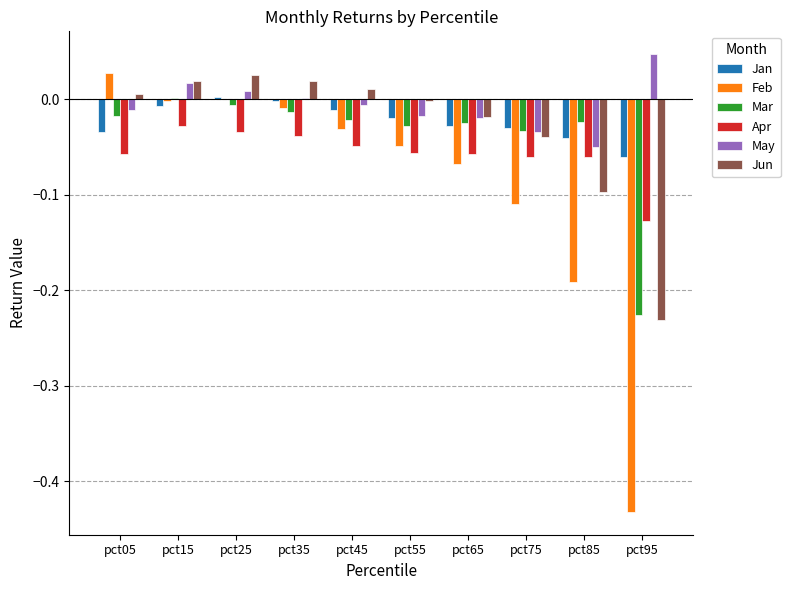

How many data points in Mar are above 0?

1